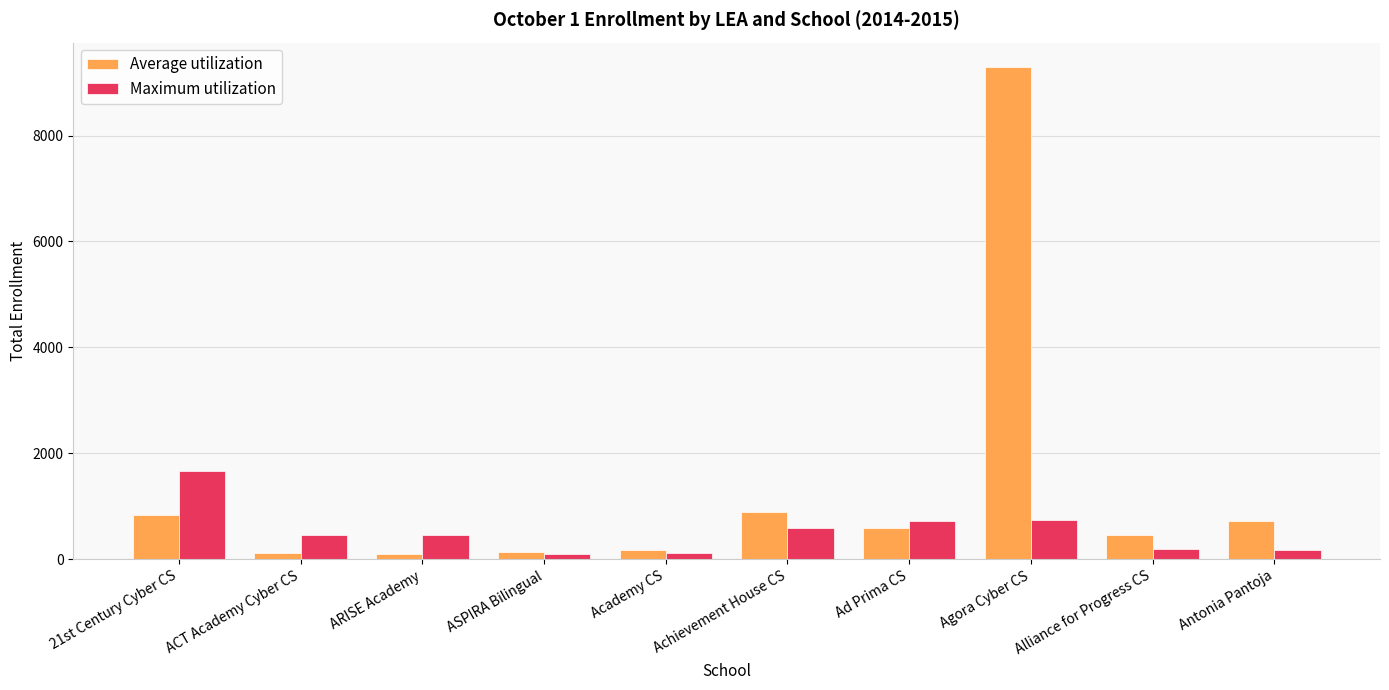

What is the sum of all Maximum utilization values?

5219